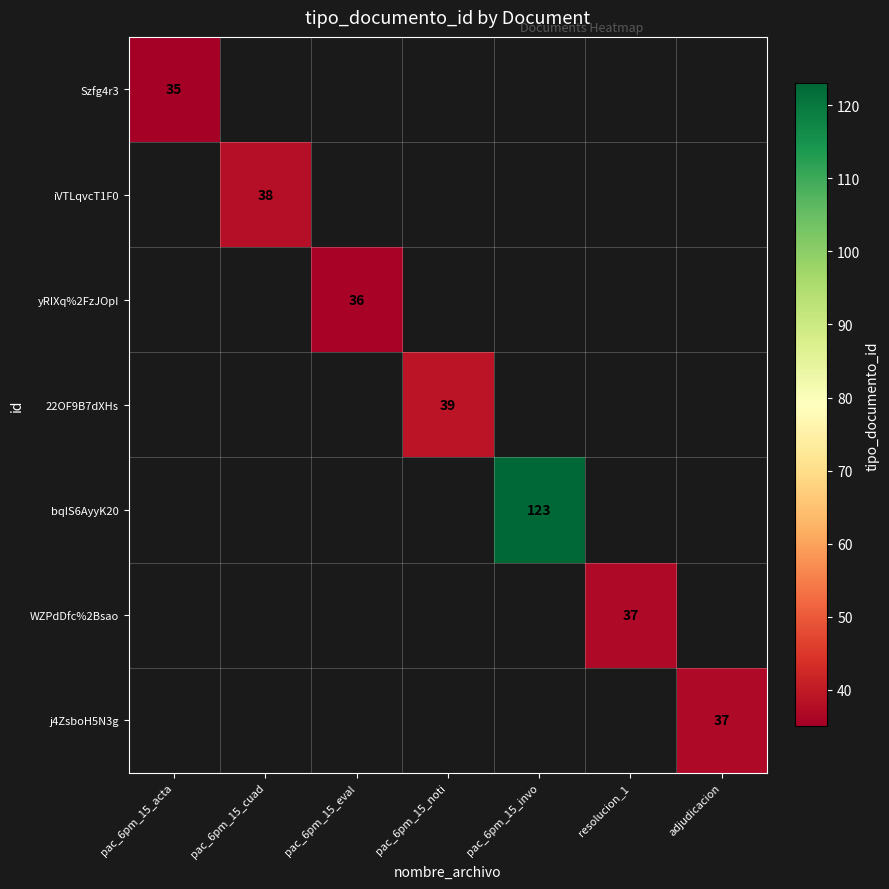

The value of yRIXq%2FzJOpI at pac_6pm_15_eval is 36. True or false?

True